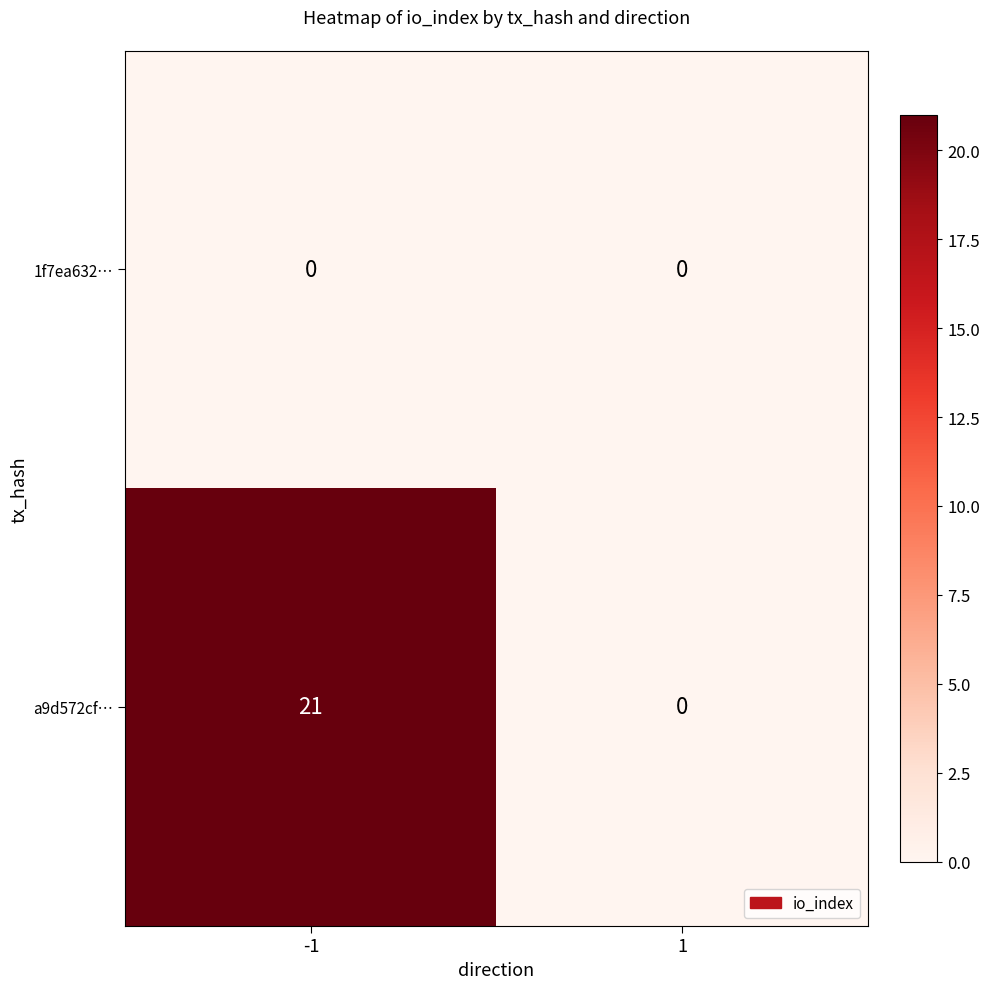

Rank the series by their average value, from highest to lowest.

a9d572cf…, 1f7ea632…